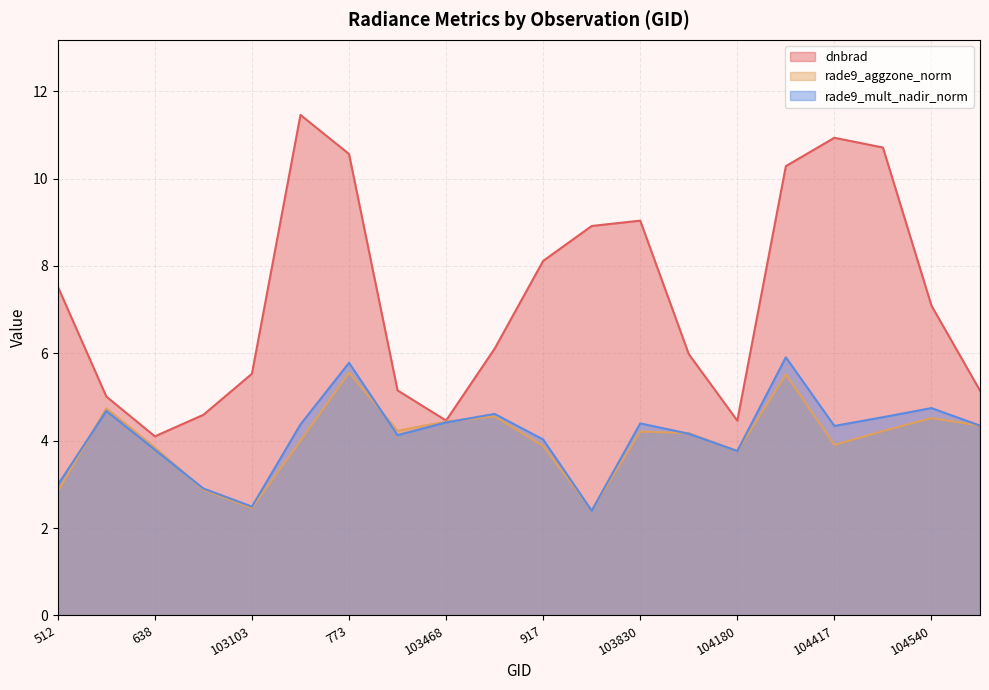

Where is the first local maximum for rade9_mult_nadir_norm?

102744